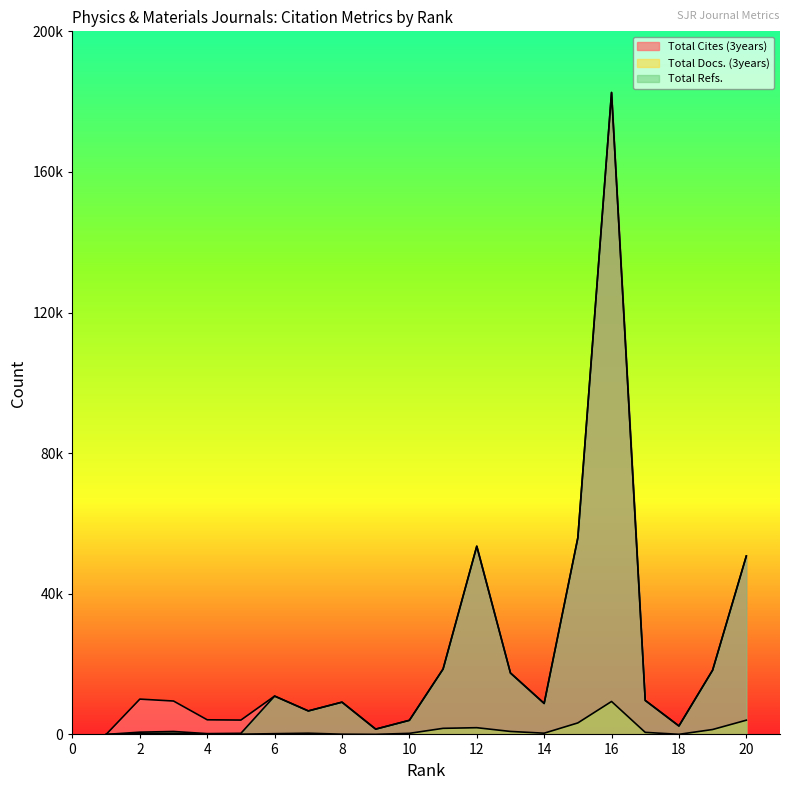

Rank the series at 19 from highest to lowest value.

Total Cites (3years), Total Refs., Total Docs. (3years)